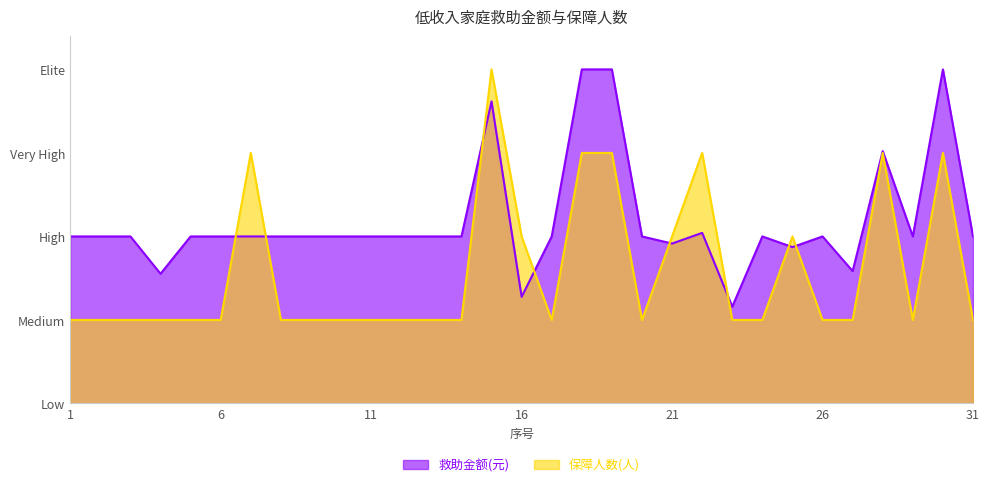

Reading left to right, extract all data points from this chart.

救助金额(元): 1=0.5	2=0.5	3=0.5	4=0.4	5=0.5	6=0.5	7=0.5	8=0.5	9=0.5	10=0.5	11=0.5	12=0.5	13=0.5	14=0.5	15=0.9	16=0.3	17=0.5	18=1.0	19=1.0	20=0.5	21=0.5	22=0.5	23=0.3	24=0.5	25=0.5	26=0.5	27=0.4	28=0.8	29=0.5	30=1.0	31=0.5
保障人数(人): 1=0.2	2=0.2	3=0.2	4=0.2	5=0.2	6=0.2	7=0.8	8=0.2	9=0.2	10=0.2	11=0.2	12=0.2	13=0.2	14=0.2	15=1.0	16=0.5	17=0.2	18=0.8	19=0.8	20=0.2	21=0.5	22=0.8	23=0.2	24=0.2	25=0.5	26=0.2	27=0.2	28=0.8	29=0.2	30=0.8	31=0.2